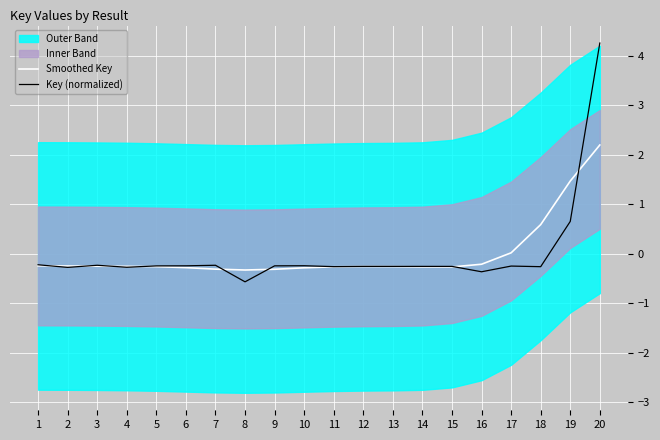

In Key (normalized), how many points are higher than both neighbors (excluding endpoints)?

5